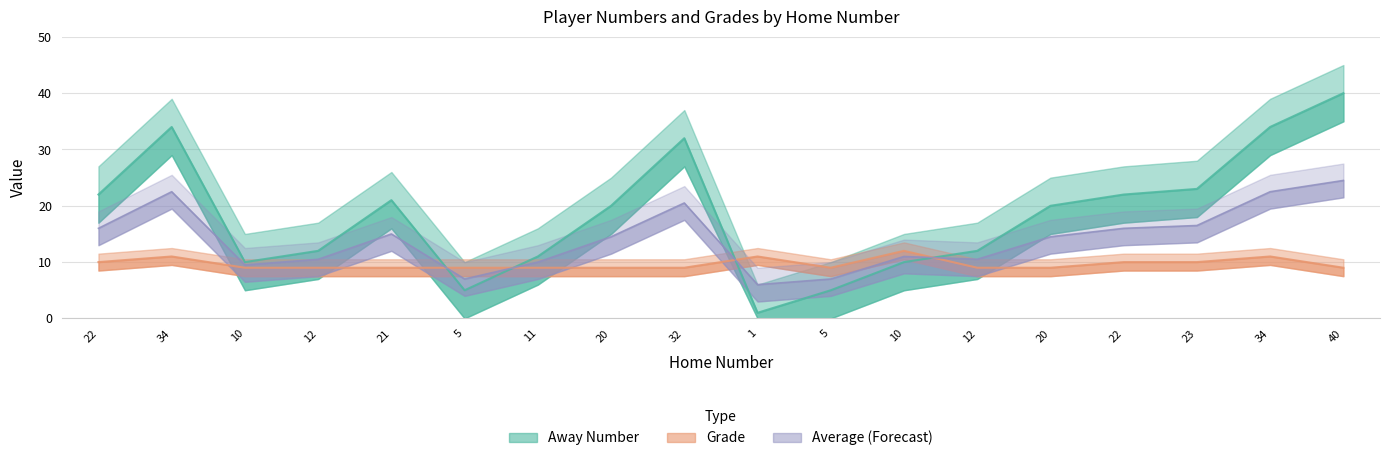

Reading right to left, what are all the values shown in this chart?

Away Number: 40=40	34=34	23=23	22=22	20=20	12=12	10=10	5=5	1=1	32=32	20=20	11=11	5=5	21=21	12=12	10=10	34=34	22=22
Grade: 40=9	34=11	23=10	22=10	20=9	12=9	10=12	5=9	1=11	32=9	20=9	11=9	5=9	21=9	12=9	10=9	34=11	22=10